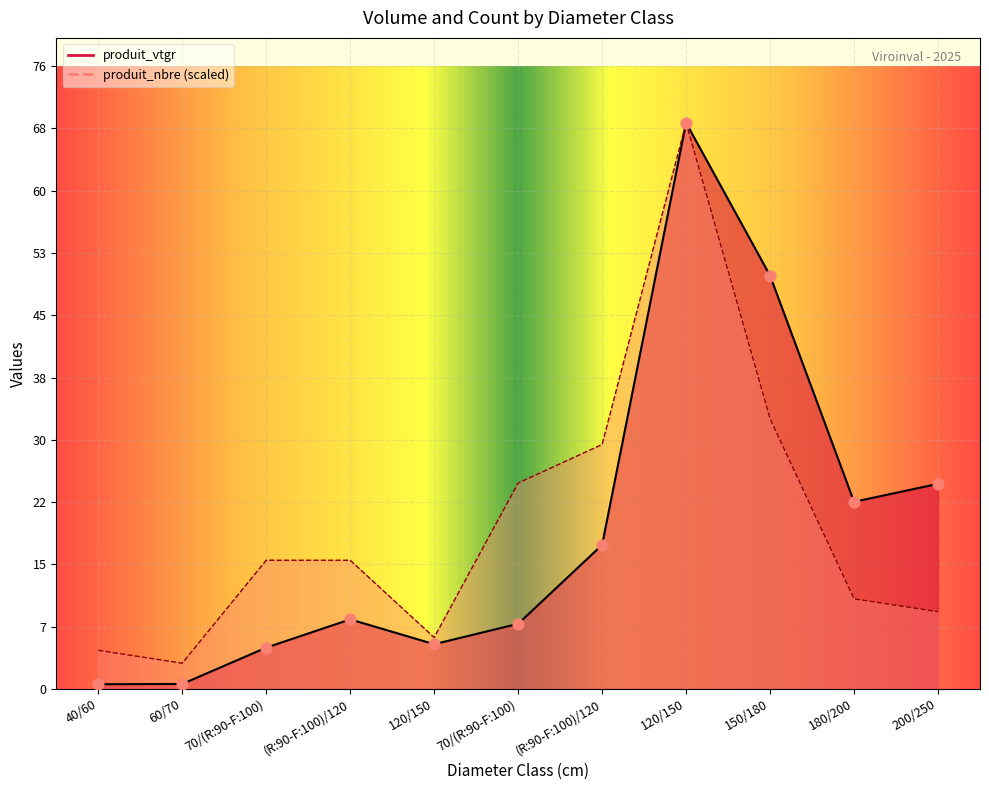

Which series has the largest Y range (max minus min)?

produit_vtgr